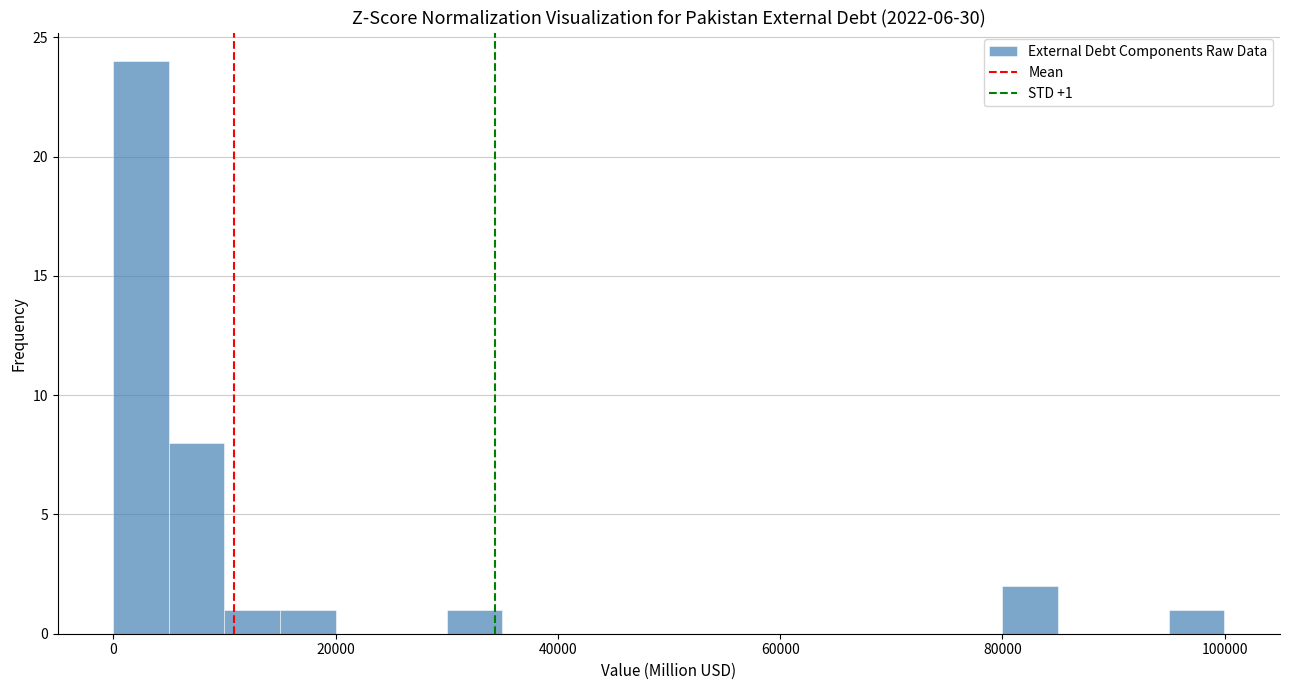

Read against the x-axis, roughly where is the centre of the tallest bar?

2000